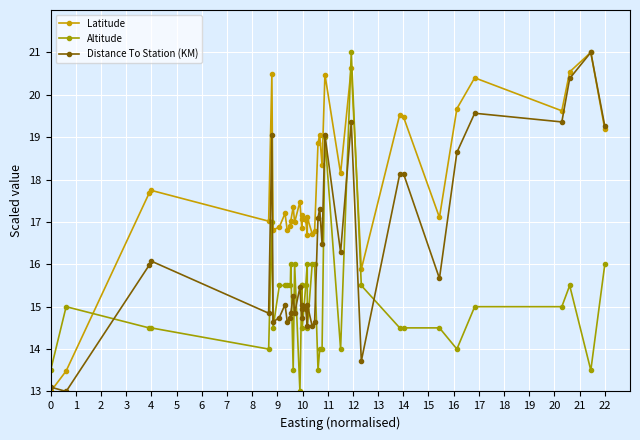

After their last crossing, which series has the higher values: Latitude or Altitude?

Latitude